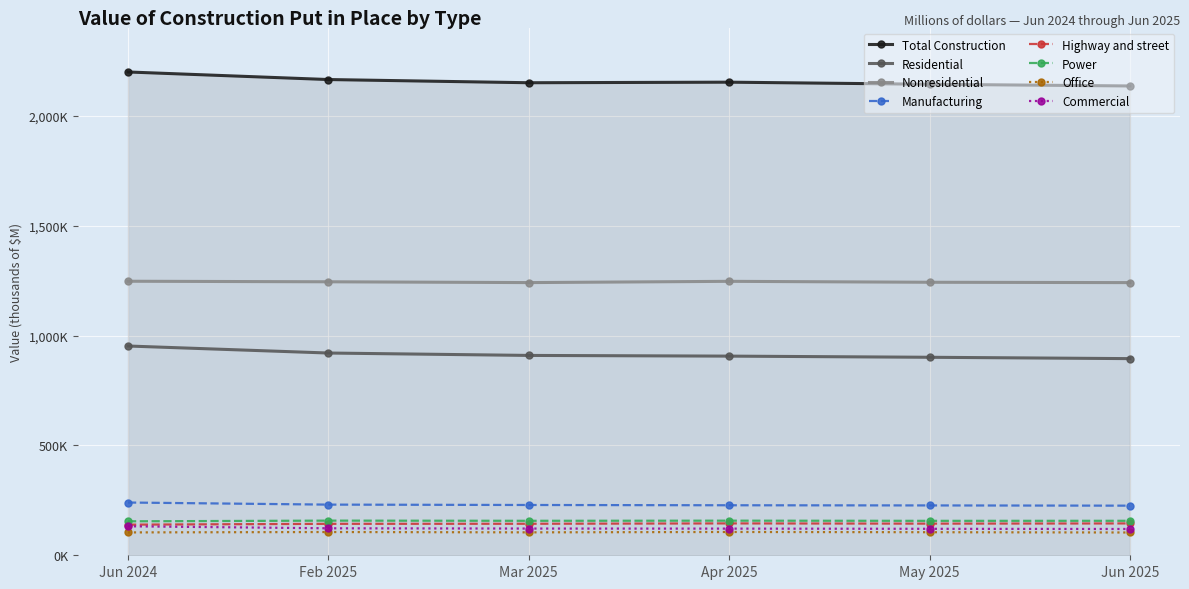

Which series has the largest range (max minus min)?

Total Construction